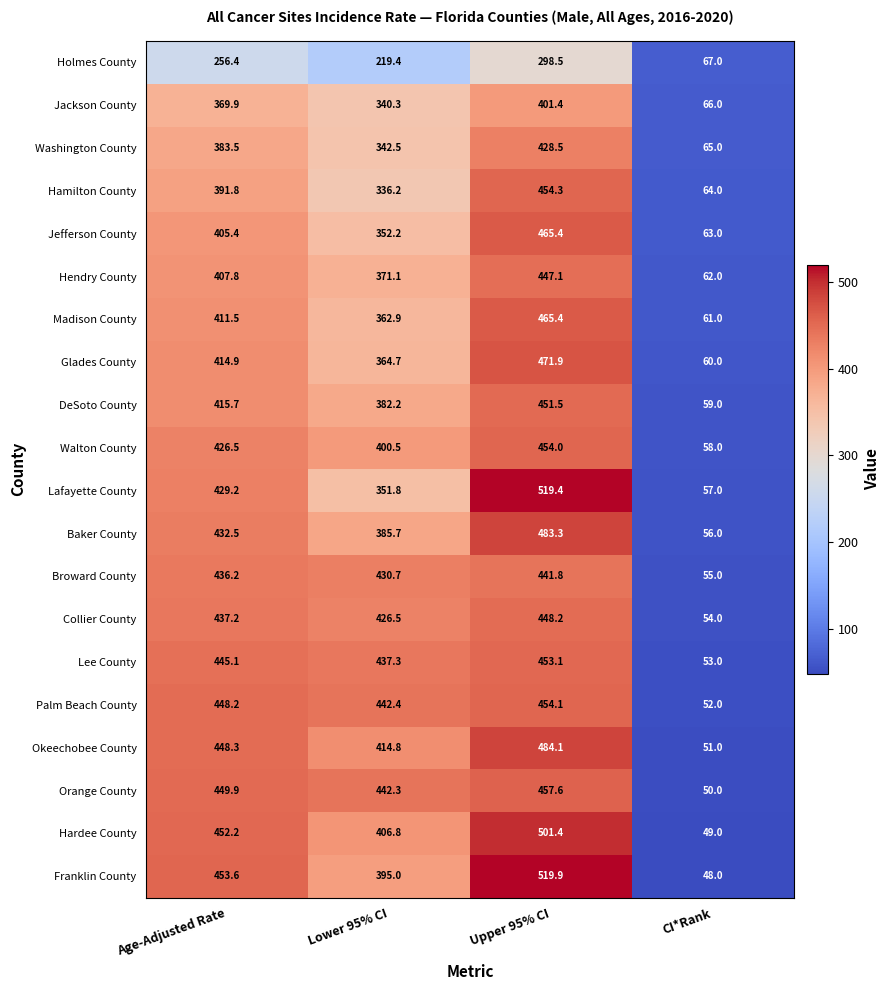

Read the Walton County value at Lower 95% CI.

400.5